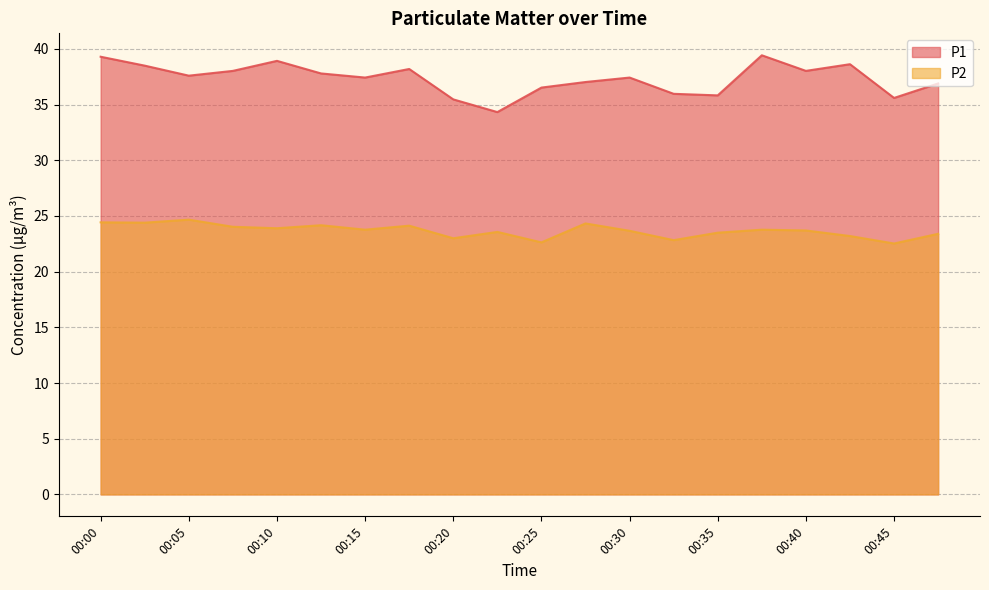

Read the P1 value at 00:40.

38.0